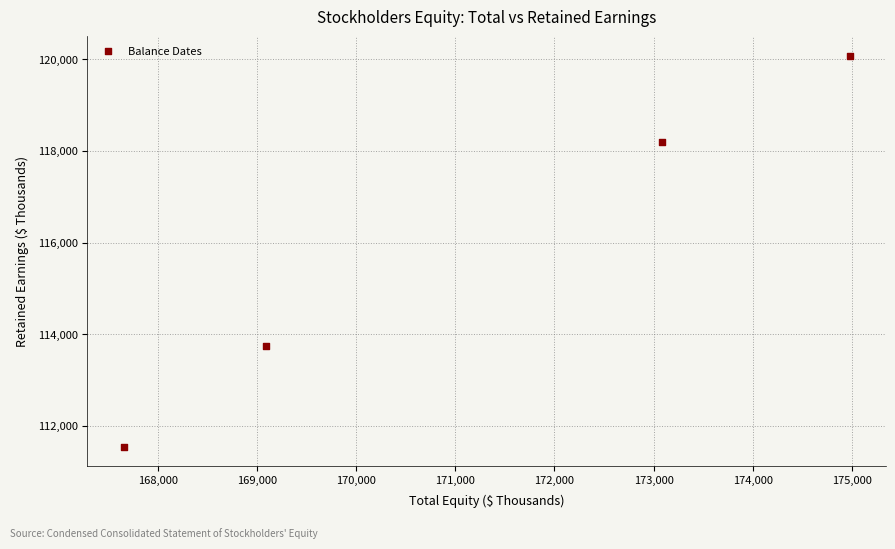

What Y value in the scatter plot is closest to 115809?

113740